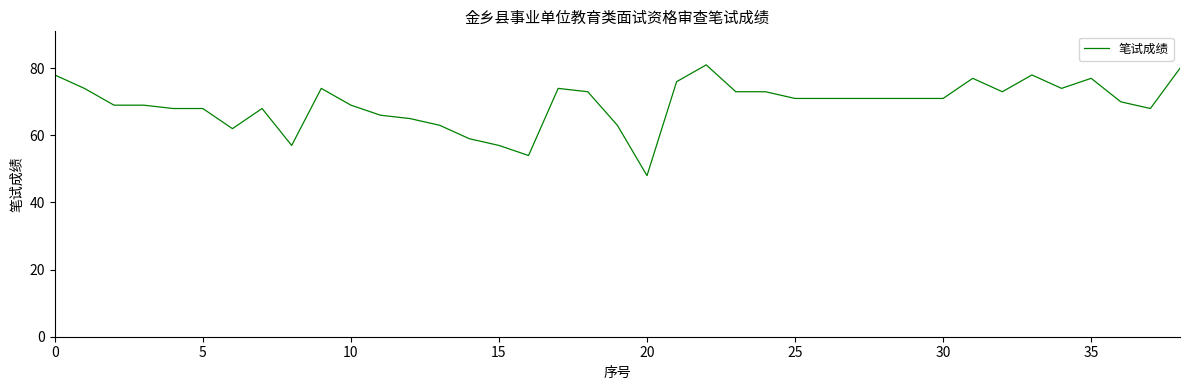

What is the maximum value shown in the chart?

81